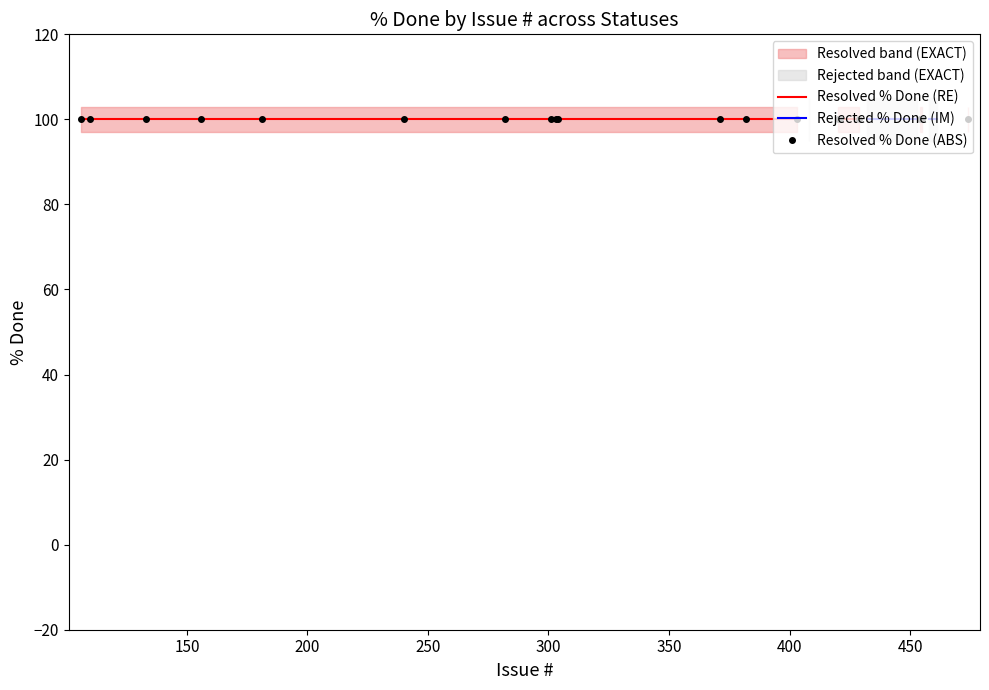

True or false: % Done (Rejected) and % Done (Resolved) intersect in this chart.

False